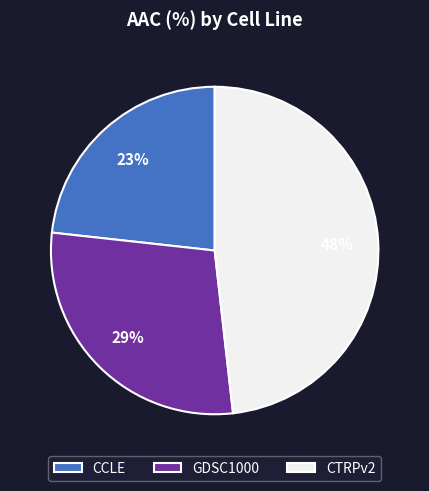

Count the number of slices in the pie.

3